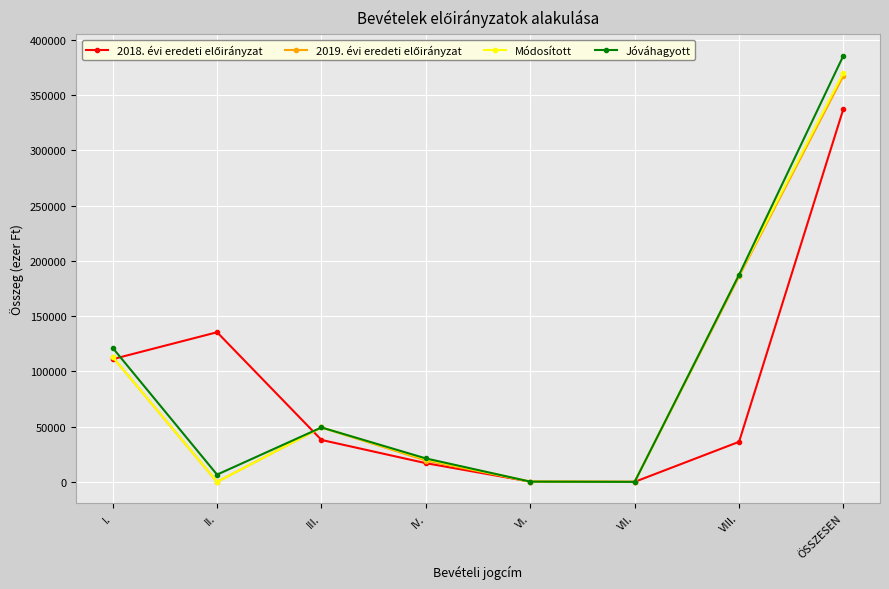

Does the chart have visible grid lines?

Yes